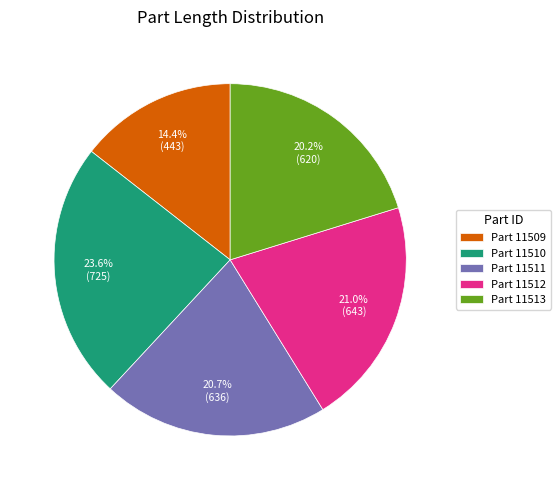

Do Part 11513 and Part 11509 together represent more than half of the pie?

No